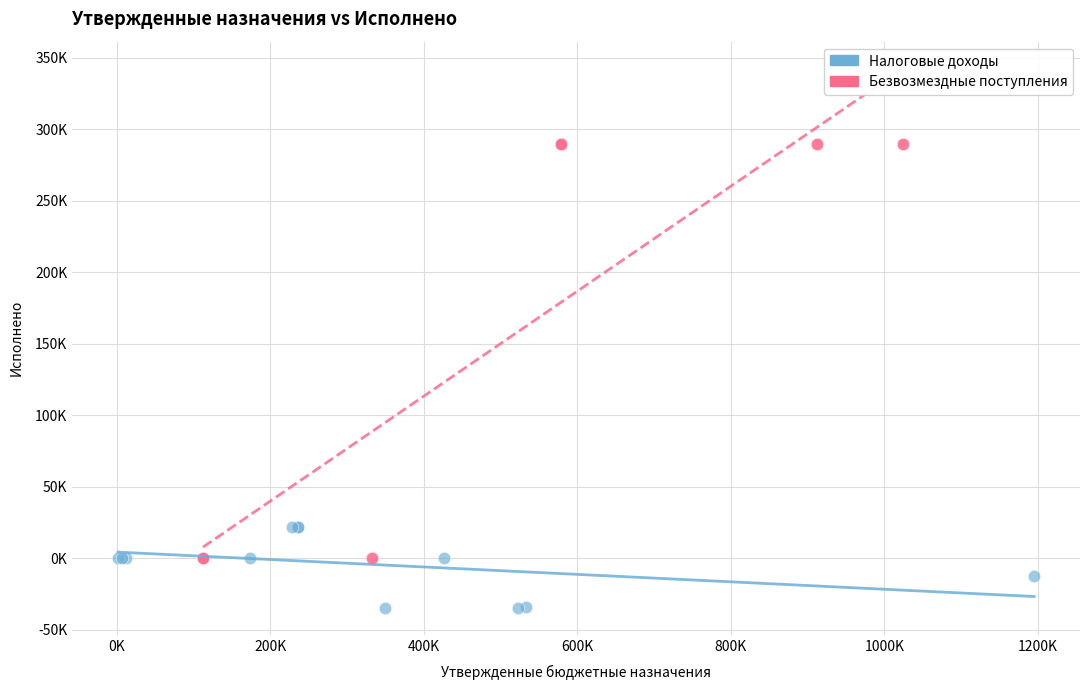

Which series contains the lowest Y value?

Налоговые доходы